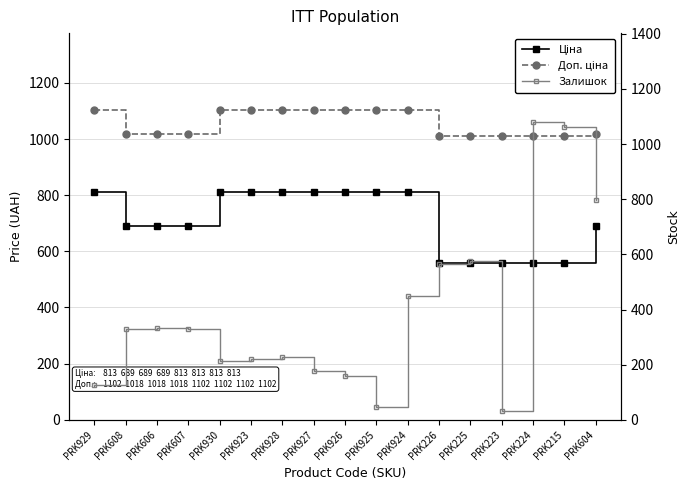

How many categories are shown in the chart?

17